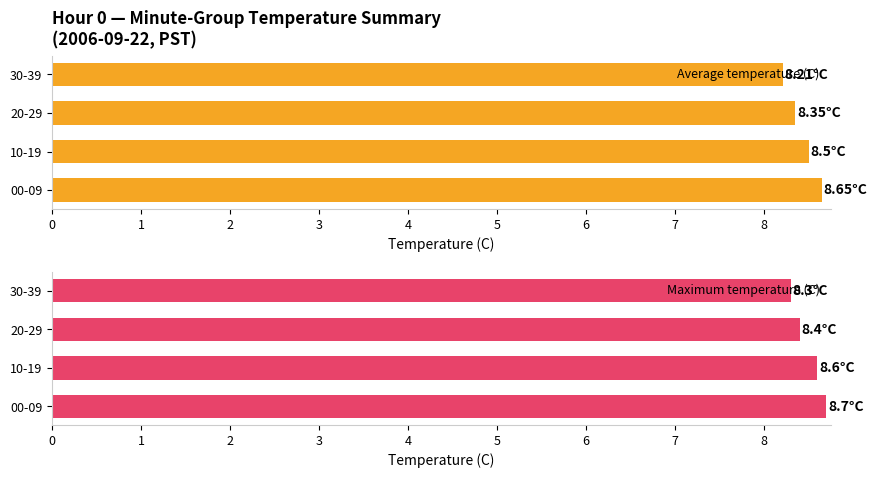

What is the difference between the maximum and second lowest values in the Average temperature (C) series?

0.3